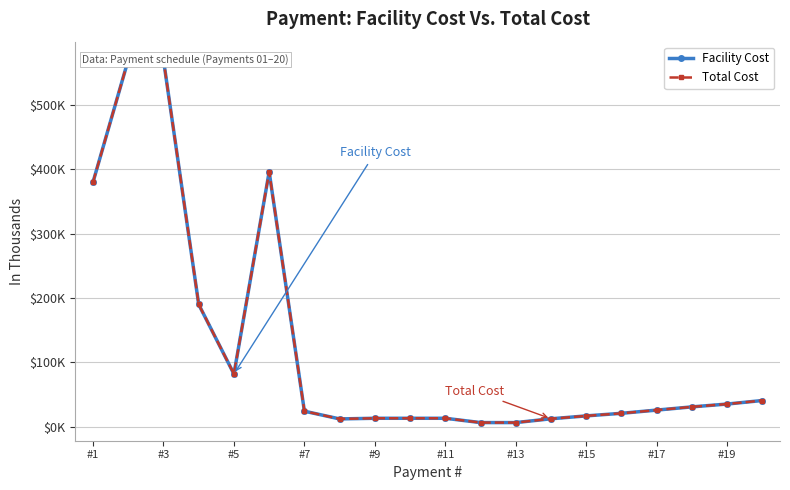

Reading left to right, extract all data points from this chart.

Facility Cost: 380.0	570.0	570.0	190.0	82.0	396.0	24.2	12.2	13.2	13.2	13.2	6.5	6.5	12.4	16.9	20.9	25.9	30.9	35.3	40.8
Total Cost: 380.0	570.0	570.0	190.0	82.0	396.0	24.2	12.2	13.2	13.2	13.2	6.5	6.5	12.4	16.9	20.9	25.9	30.9	35.3	40.8